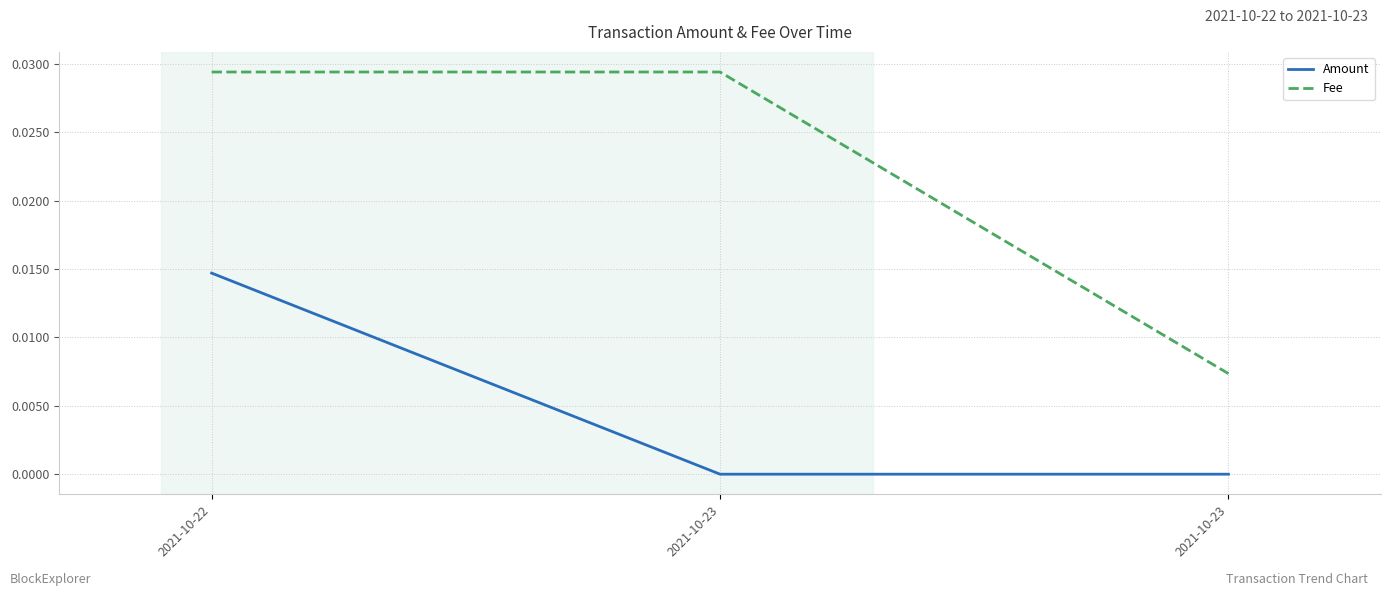

Where is Fee nearest to the value 0?

2021-10-23